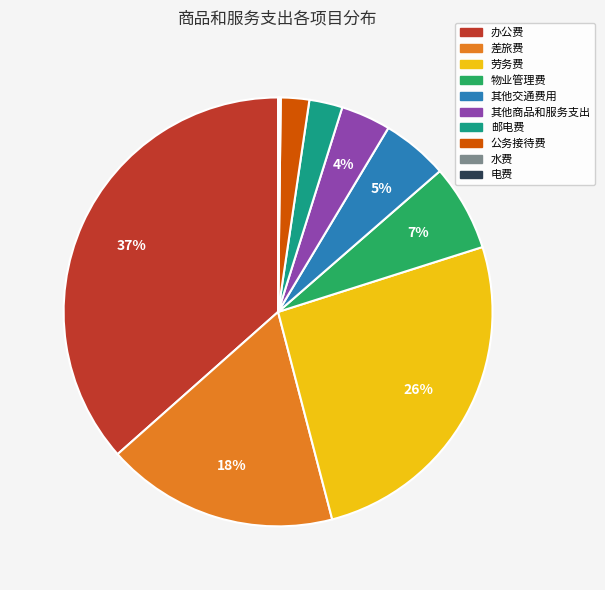

Is it true that 劳务费 is 35% of the pie?

False